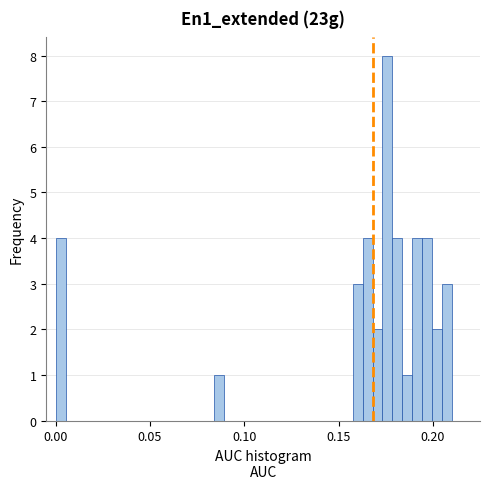

Around what value on the x-axis is the tallest bar? Give the approximate position of its centre, as read against the axis.

0.175